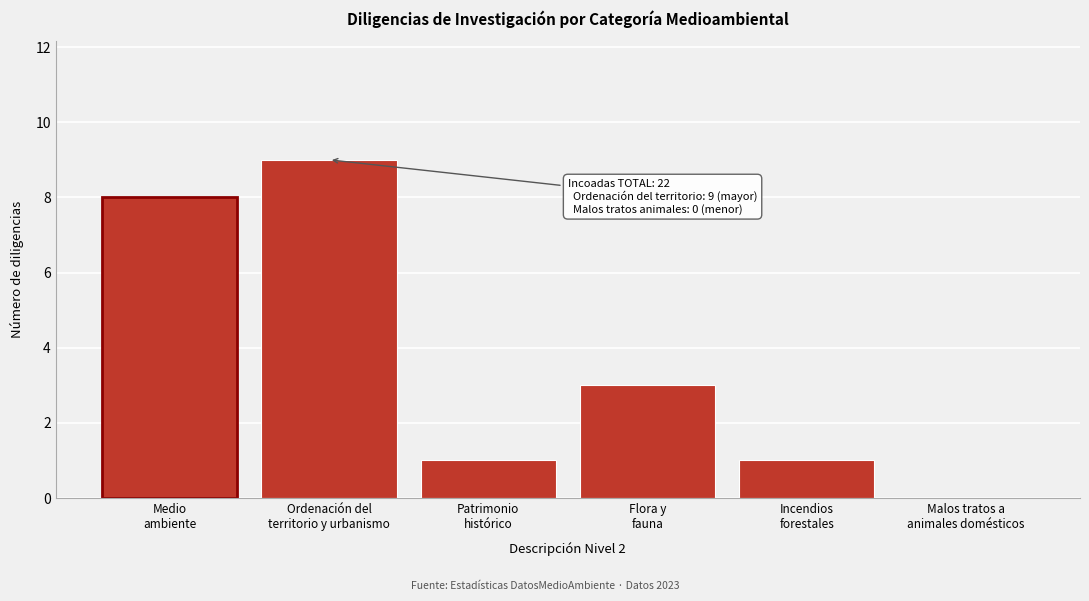

What is the greatest value displayed?

9